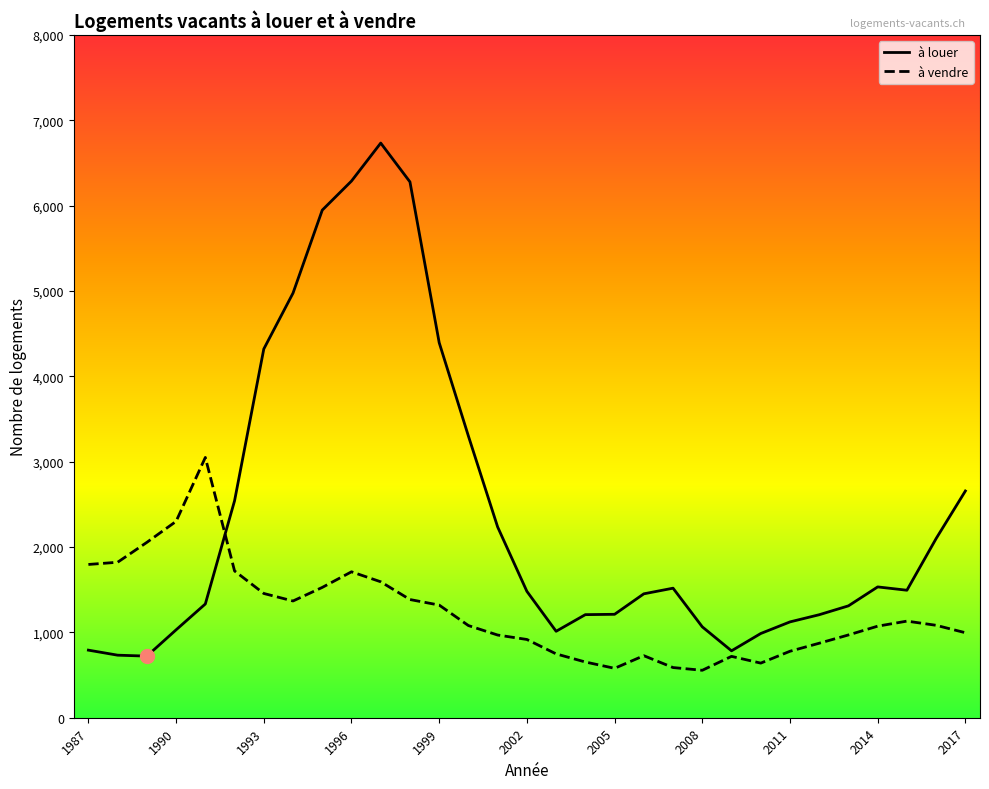

What are all the series names shown in the legend?

à louer, à vendre